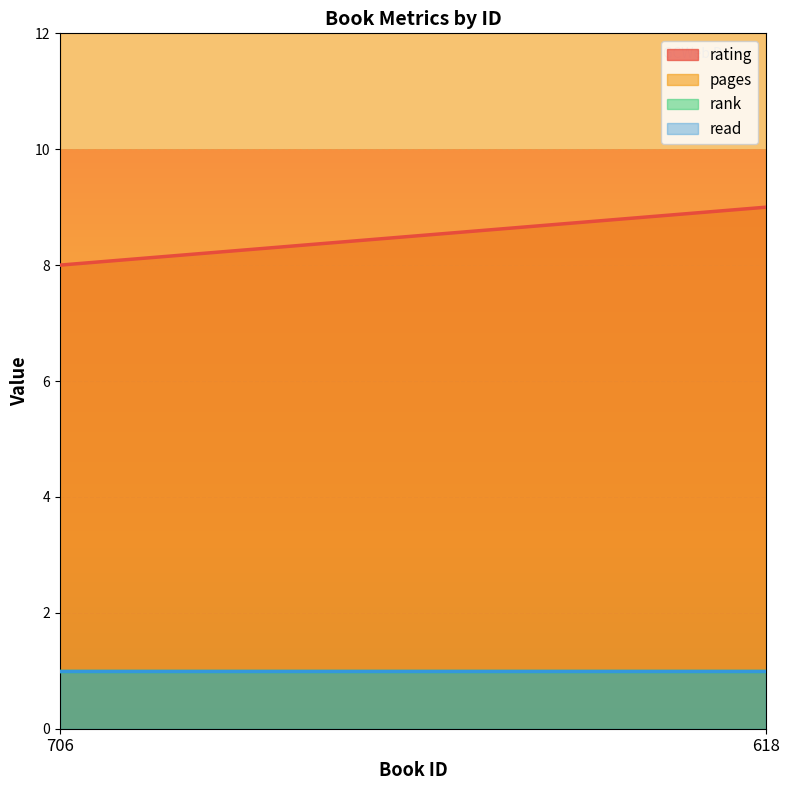

What is the value of the rating point at the 1st from the left?

8